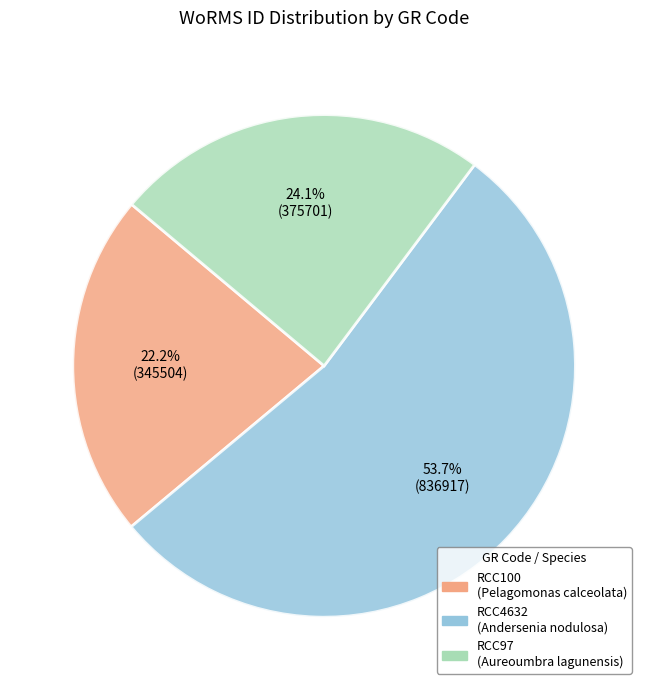

To the nearest percent, what is the combined percentage of RCC97 and RCC100?

46%